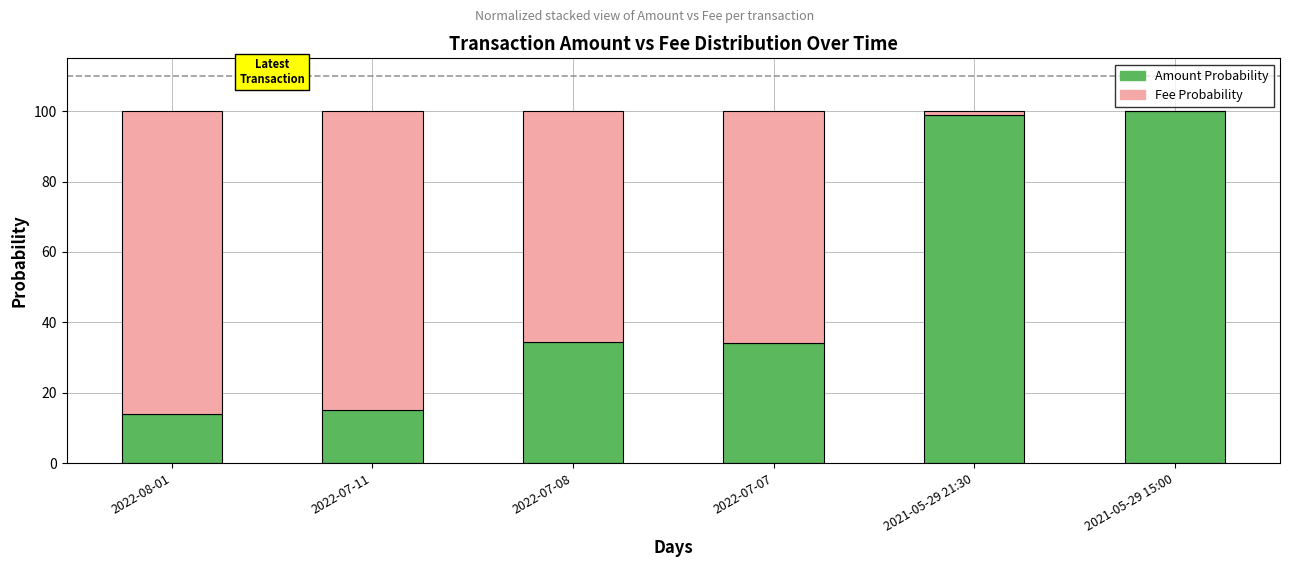

Count the number of categories in the chart.

6